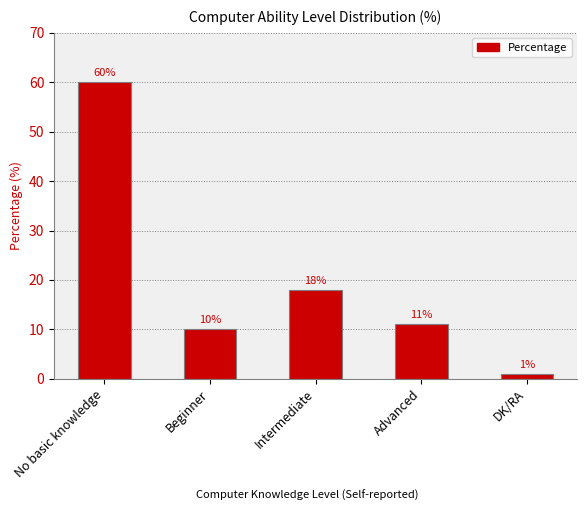

Between Beginner and No basic knowledge, which is larger?

No basic knowledge